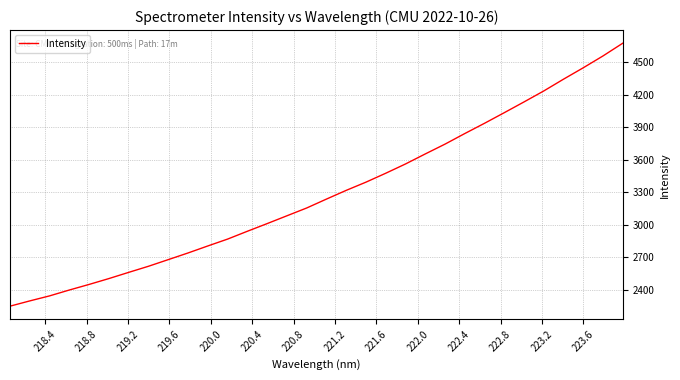

What is the greatest value displayed?

4674.4